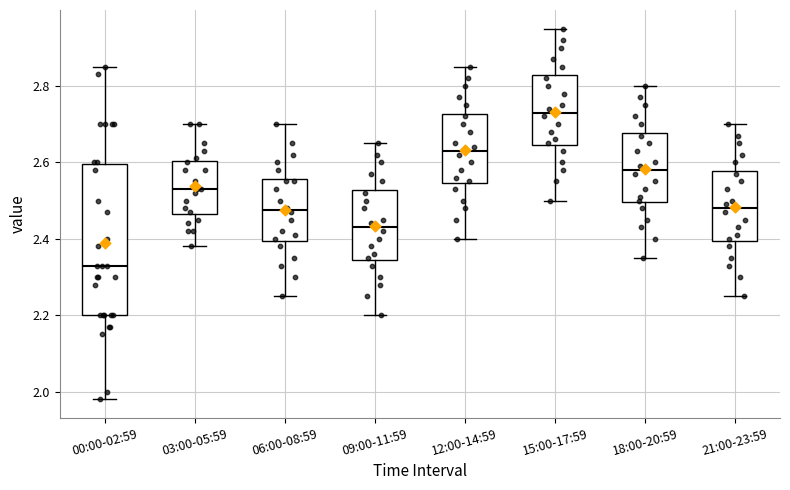

Which box is the tallest, from its lower edge to its upper edge?

00:00-02:59